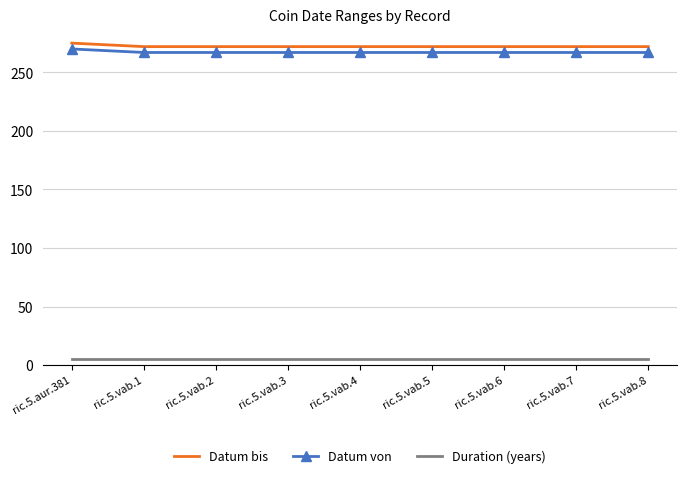

Count the Datum bis values in the range 272 to 273.

8